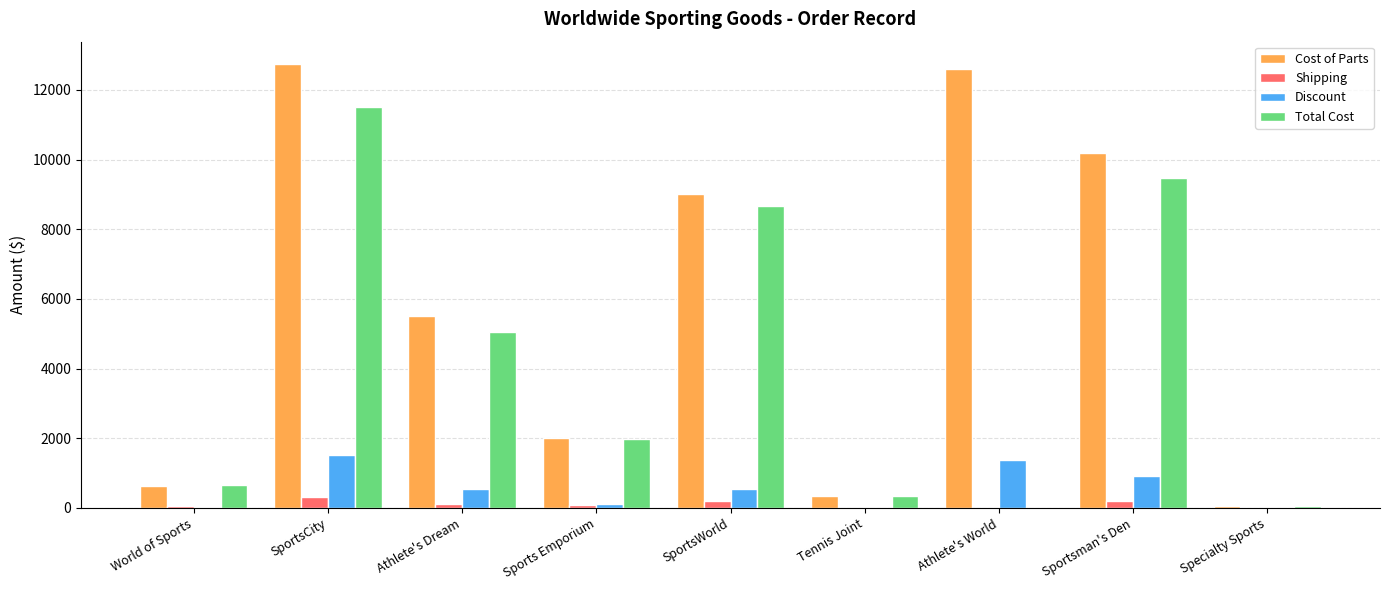

What is the maximum value for Shipping?

300.0